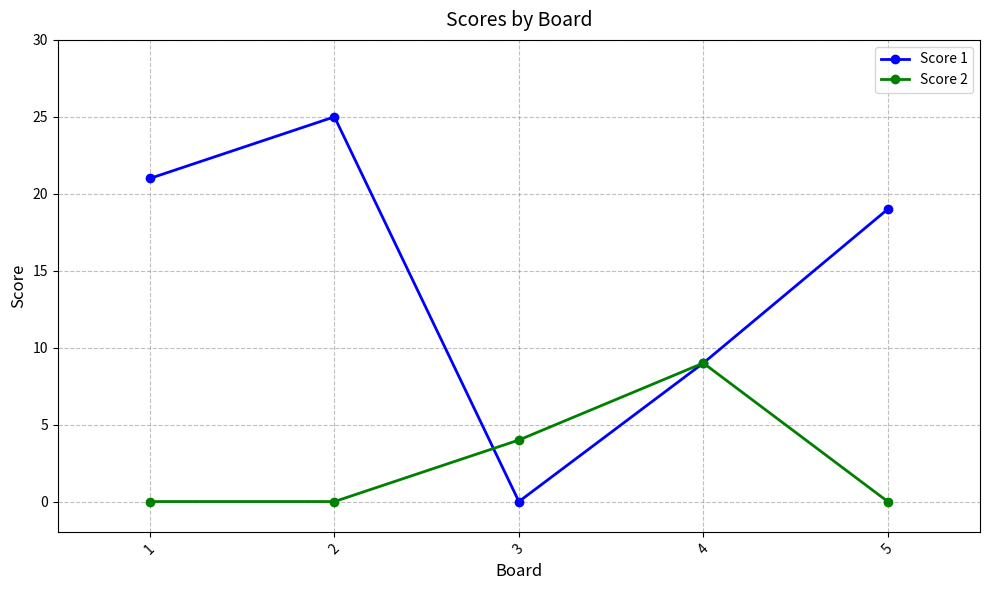

Which category has the lowest value in the Score 1 series?

3